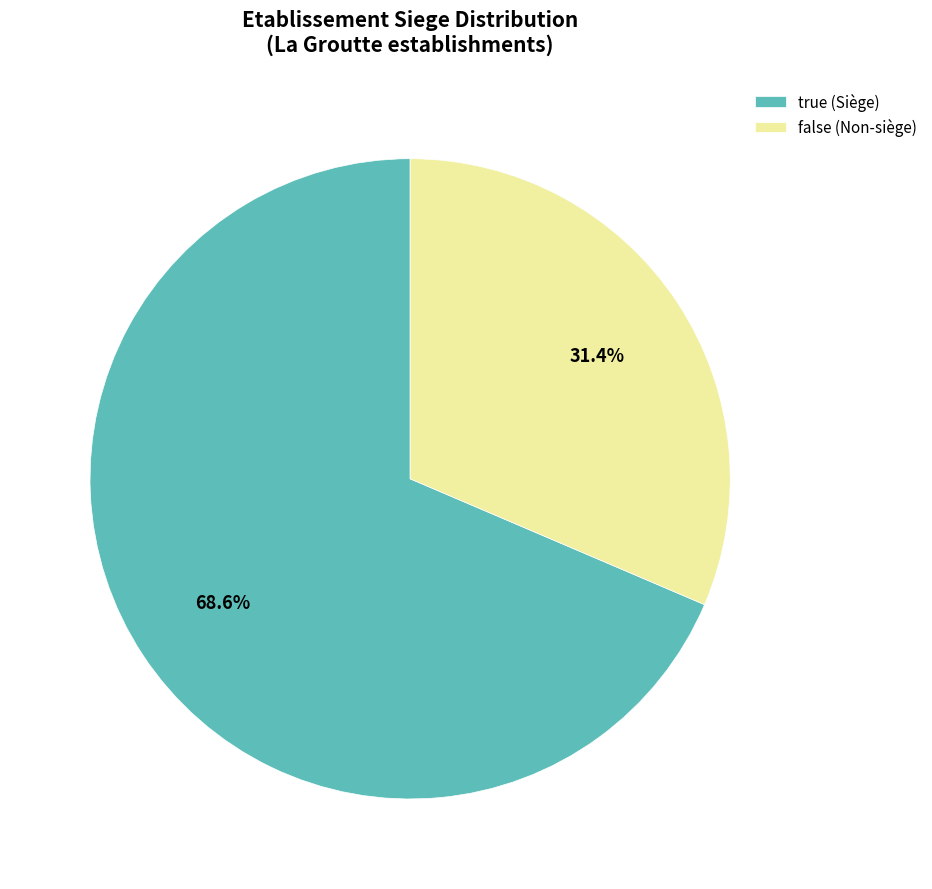

What is the total percentage of true and false?

100.0%